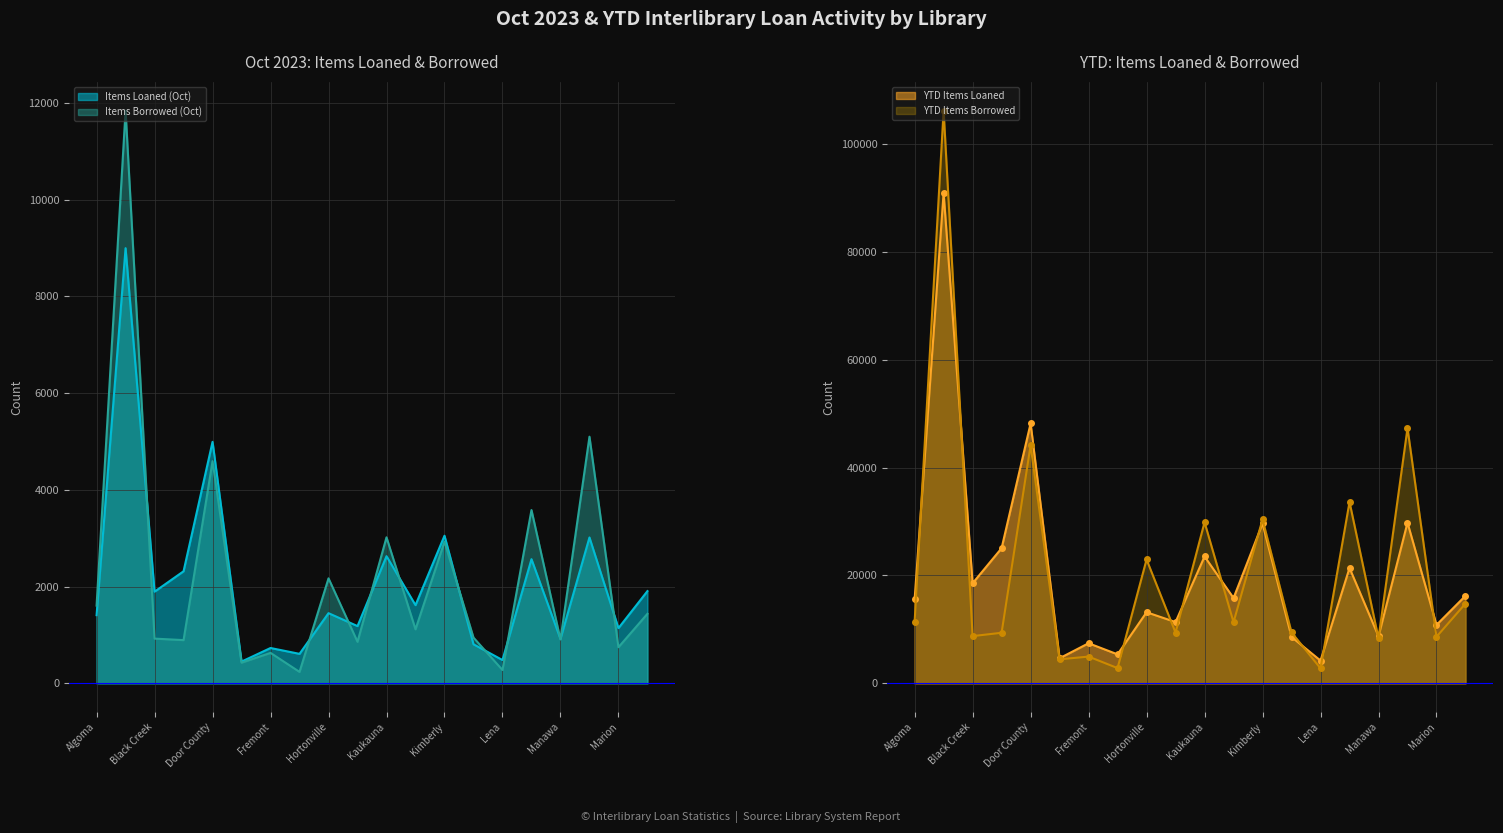

How many distinct data groups are displayed?

4